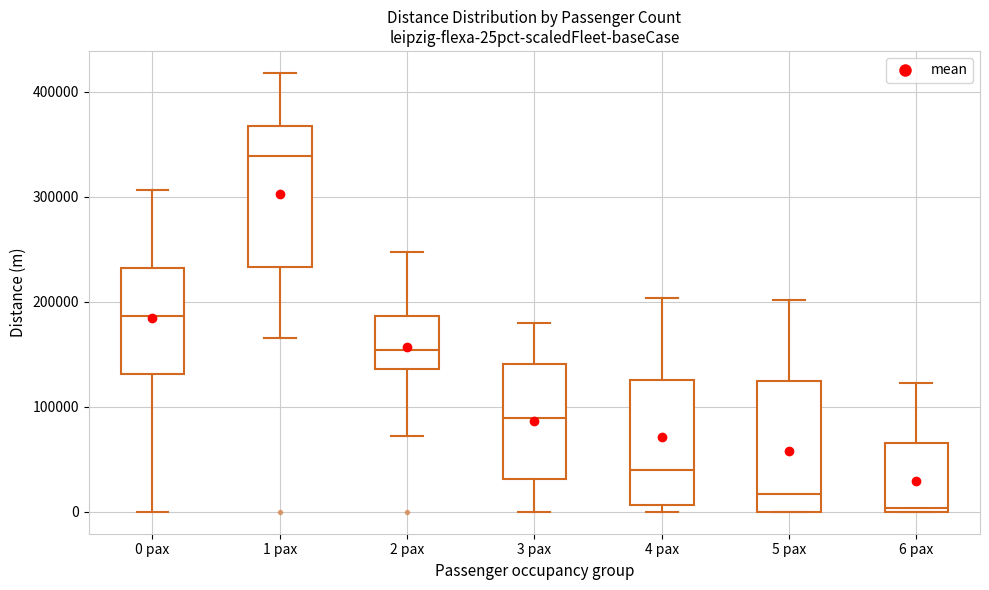

Which box has the lowest median line?

6 pax